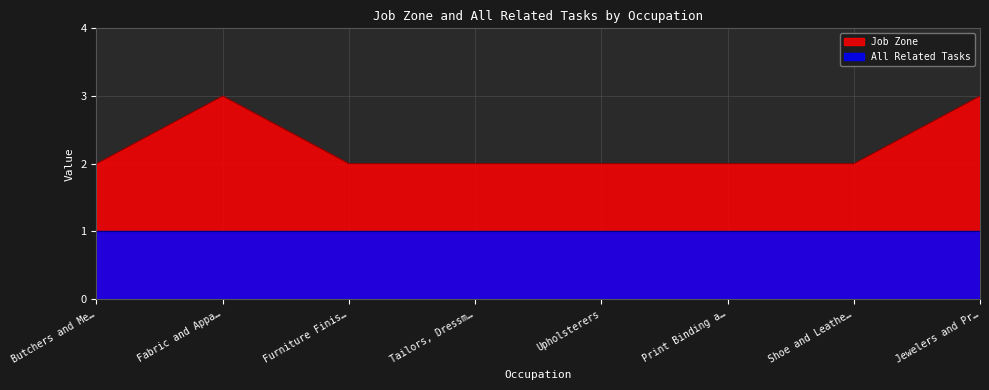

Does the chart display data point markers on the line(s)?

No